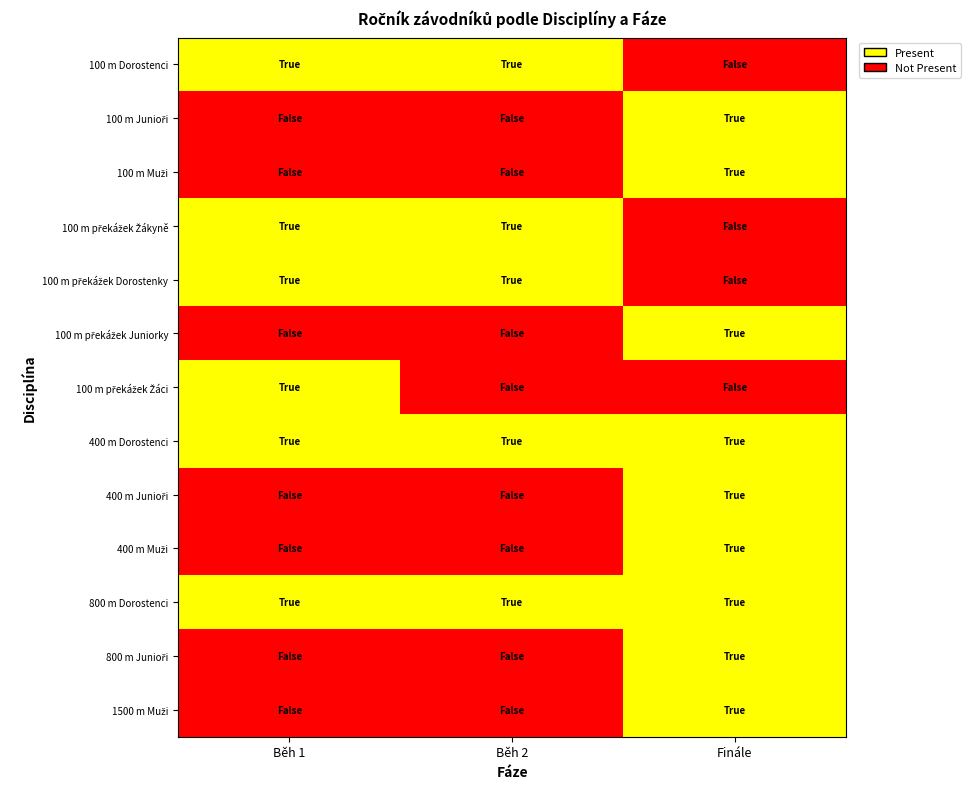

At which category is the sum across all series the highest?

Finále